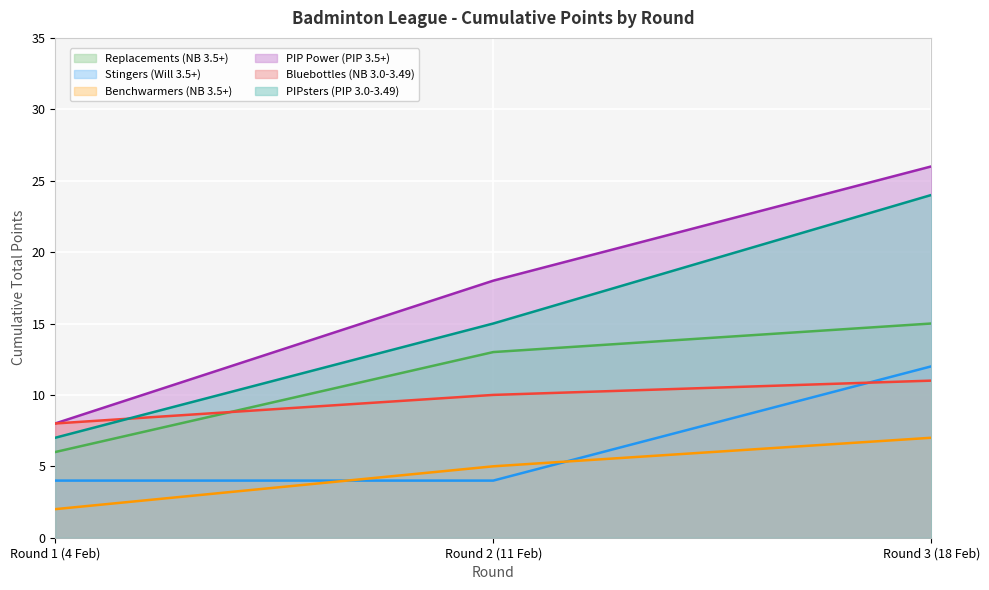

Reading right to left, transcribe all the data shown in this chart.

Replacements (NB 3.5+): 15	13	6
Stingers (Will 3.5+): 12	4	4
Benchwarmers (NB 3.5+): 7	5	2
PIP Power (PIP 3.5+): 26	18	8
Bluebottles (NB 3.0-3.49): 11	10	8
PIPsters (PIP 3.0-3.49): 24	15	7